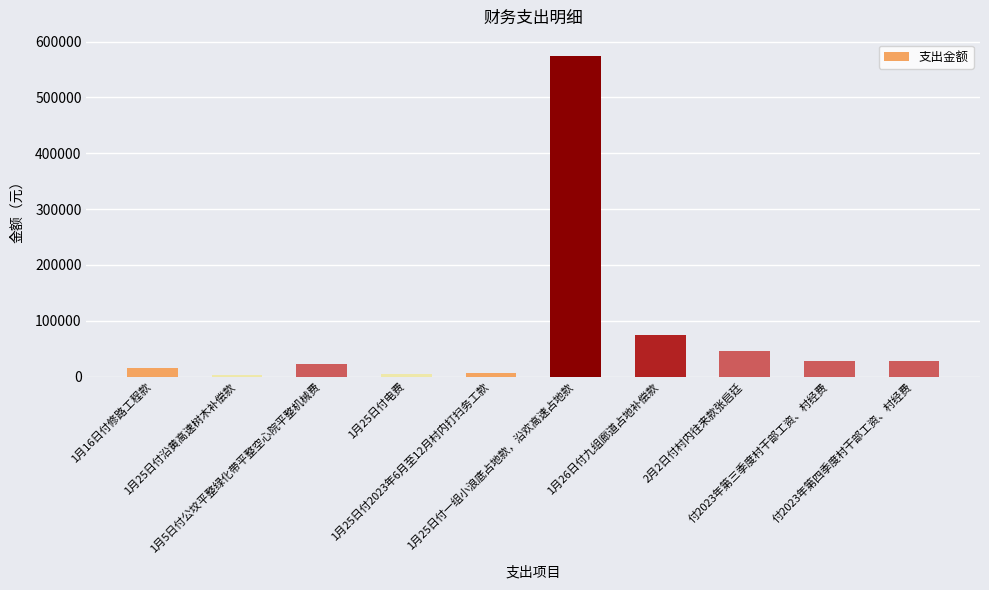

What is the value of the 1st bar from the left?

14616.1